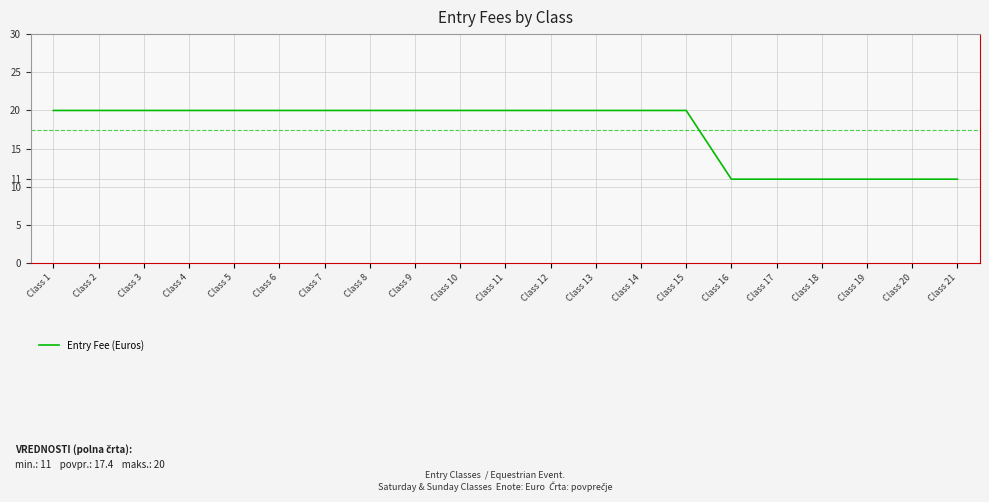

Which has a higher value, Class 21 or Class 11?

Class 11